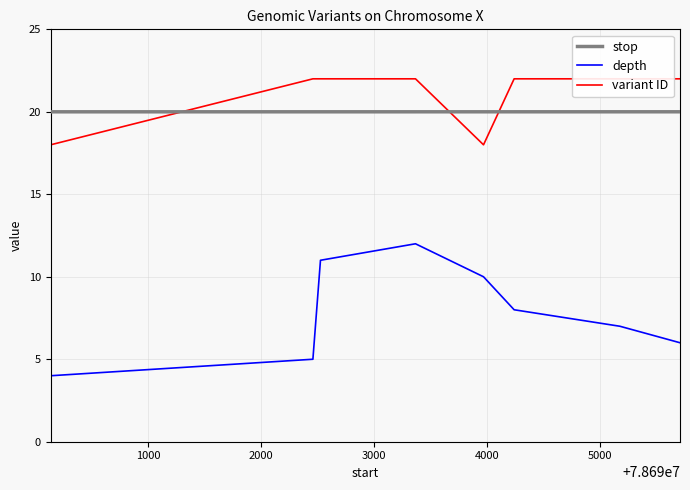

Rank the series by their maximum value, from highest to lowest.

variant ID, stop, depth